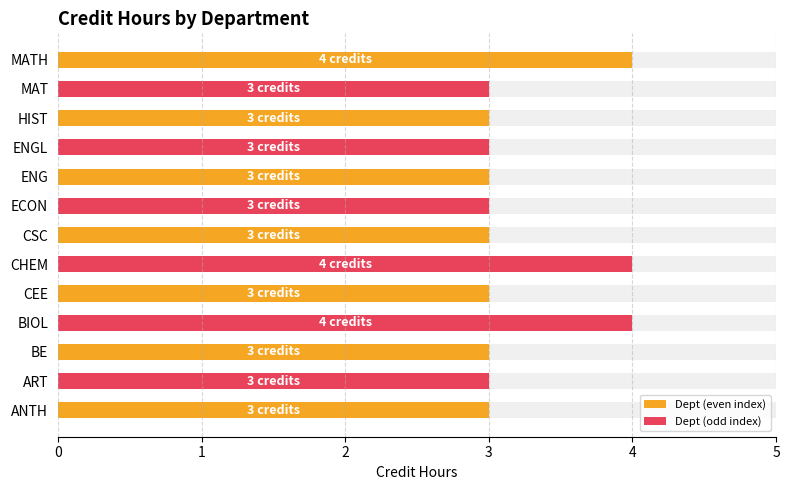

Reading right to left, extract all data points from this chart.

4	3	3	3	3	3	3	4	3	4	3	3	3